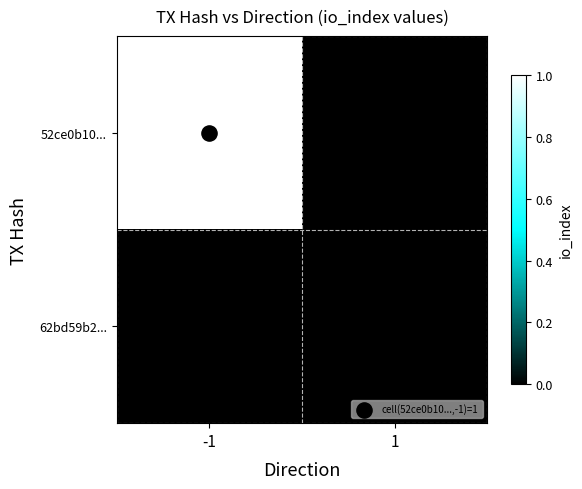

How many distinct data groups are displayed?

2